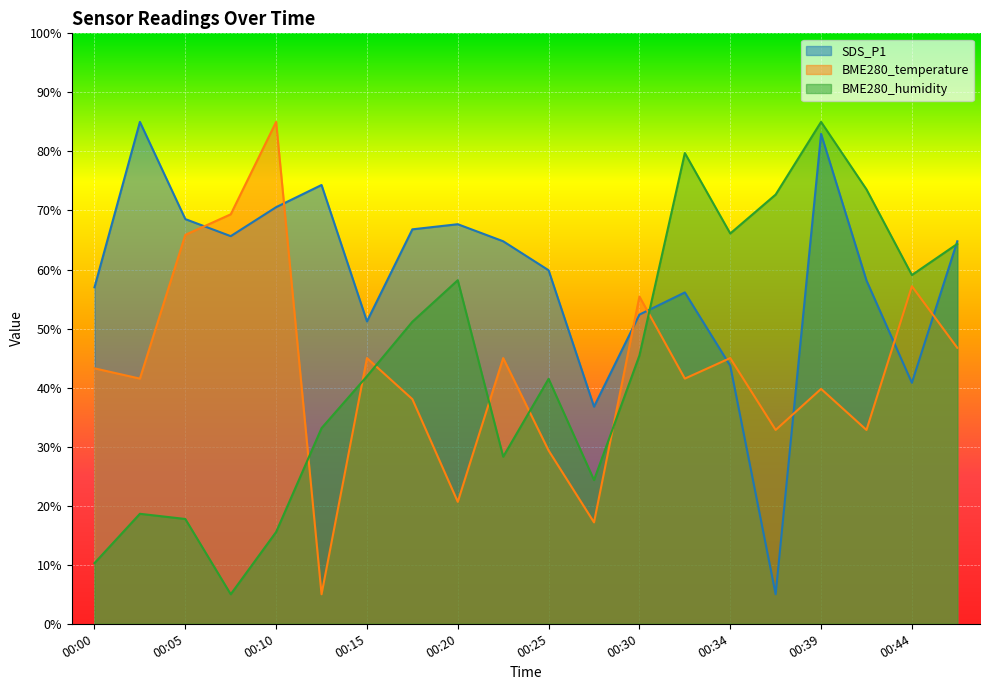

How many interior local valleys does the SDS_P1 series have?

5